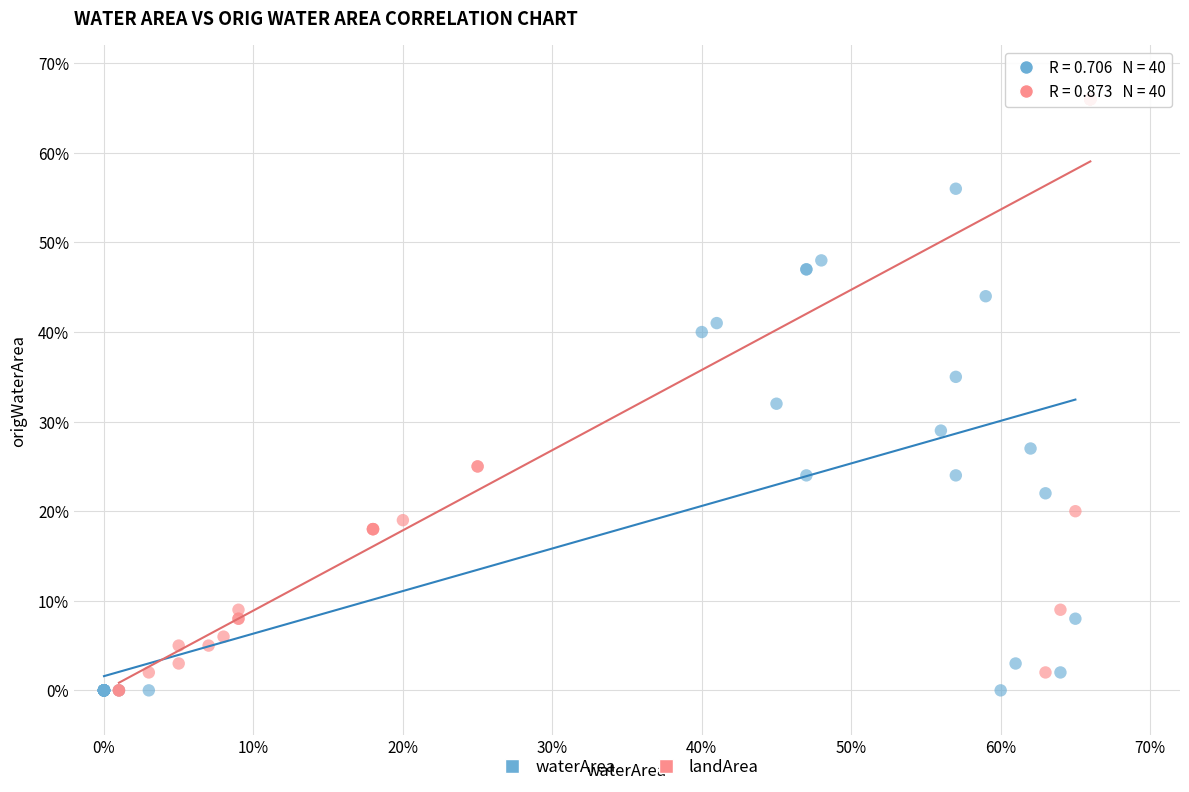

Which series has the widest spread of Y values?

landArea